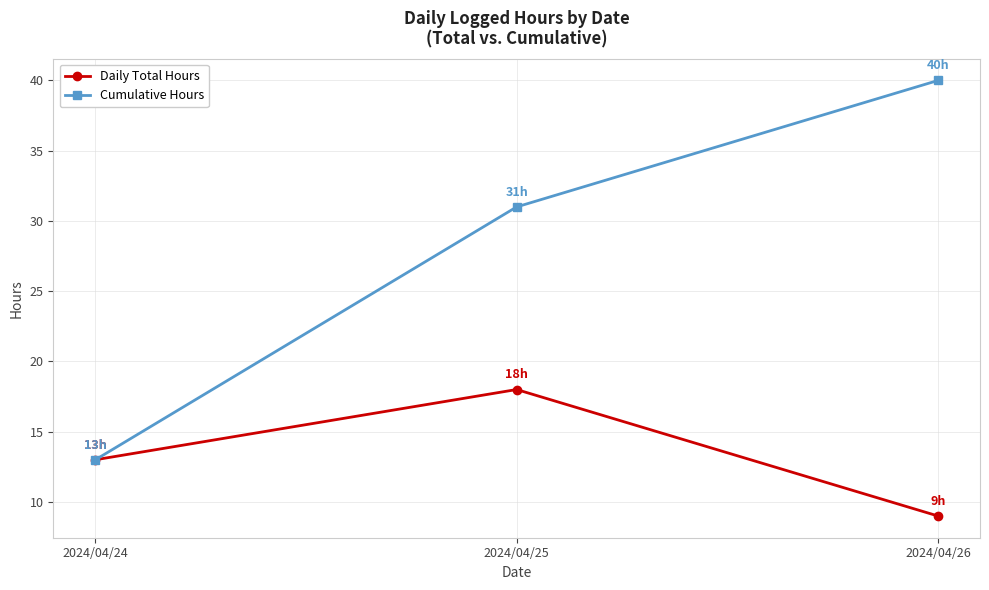

Reading left to right, extract all data points from this chart.

Daily Total Hours: 13	18	9
Cumulative Hours: 13	31	40